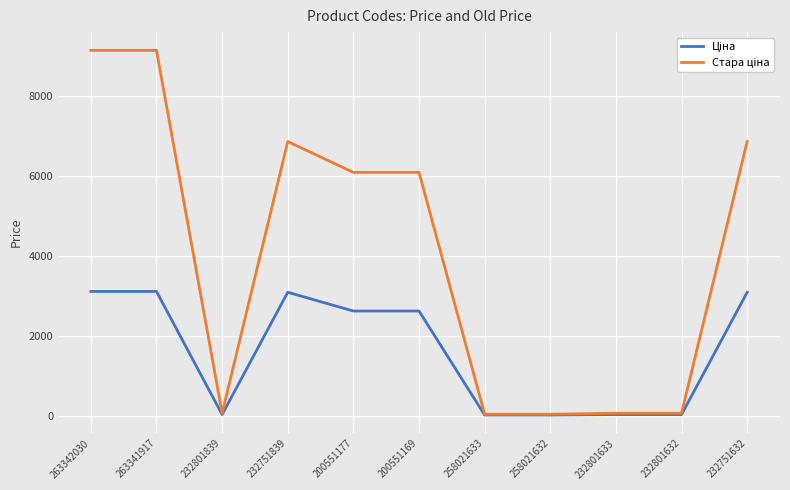

At how many categories does at least one series exceed 3775?

6